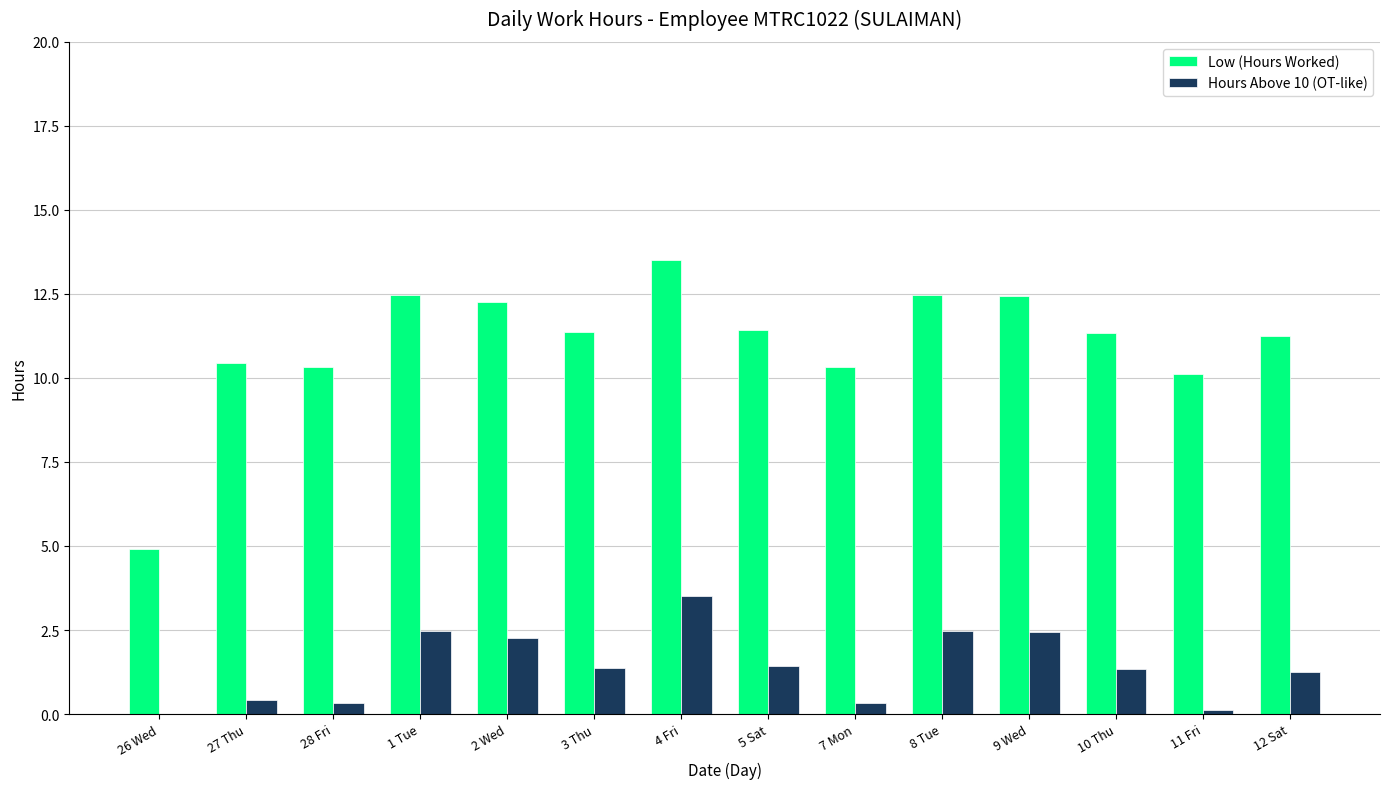

True or false: Low (Hours Worked) has a value of 10.3 at 28 Fri.

True